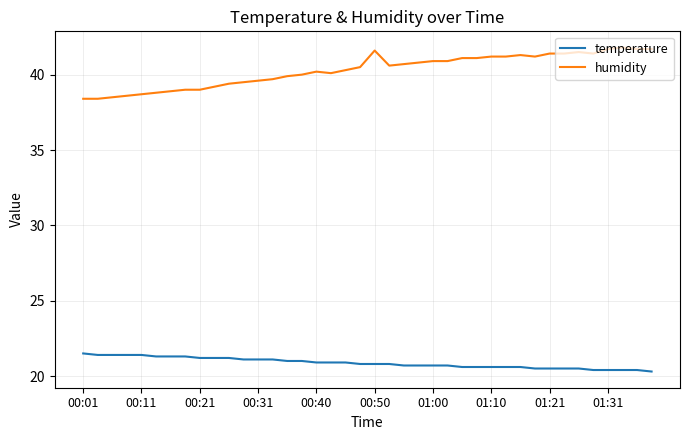

List the series in order of their peak value, highest first.

humidity, temperature